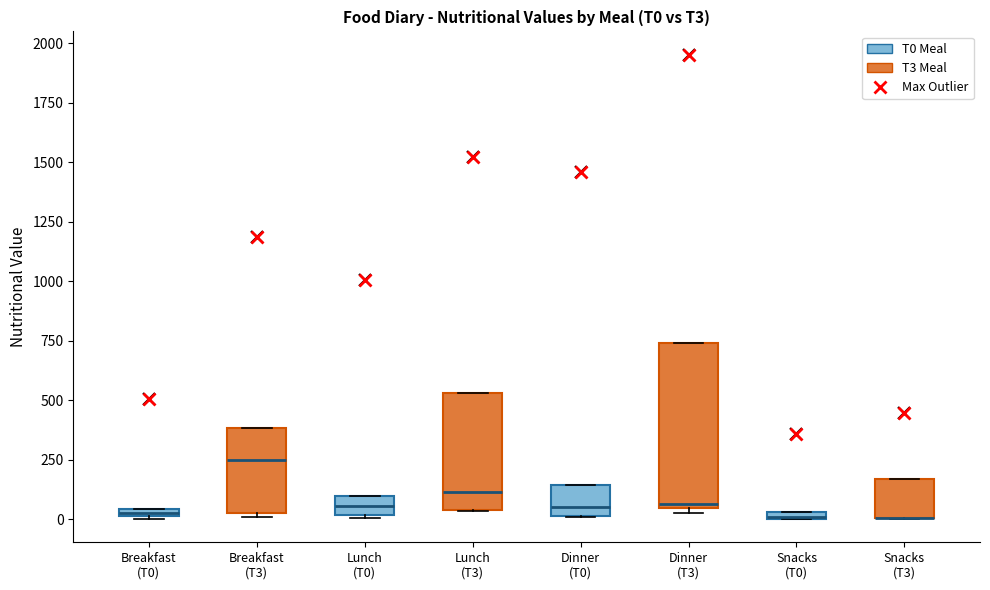

Comparing the boxes themselves (not the whiskers), which one is the tallest?

Dinner (T3)